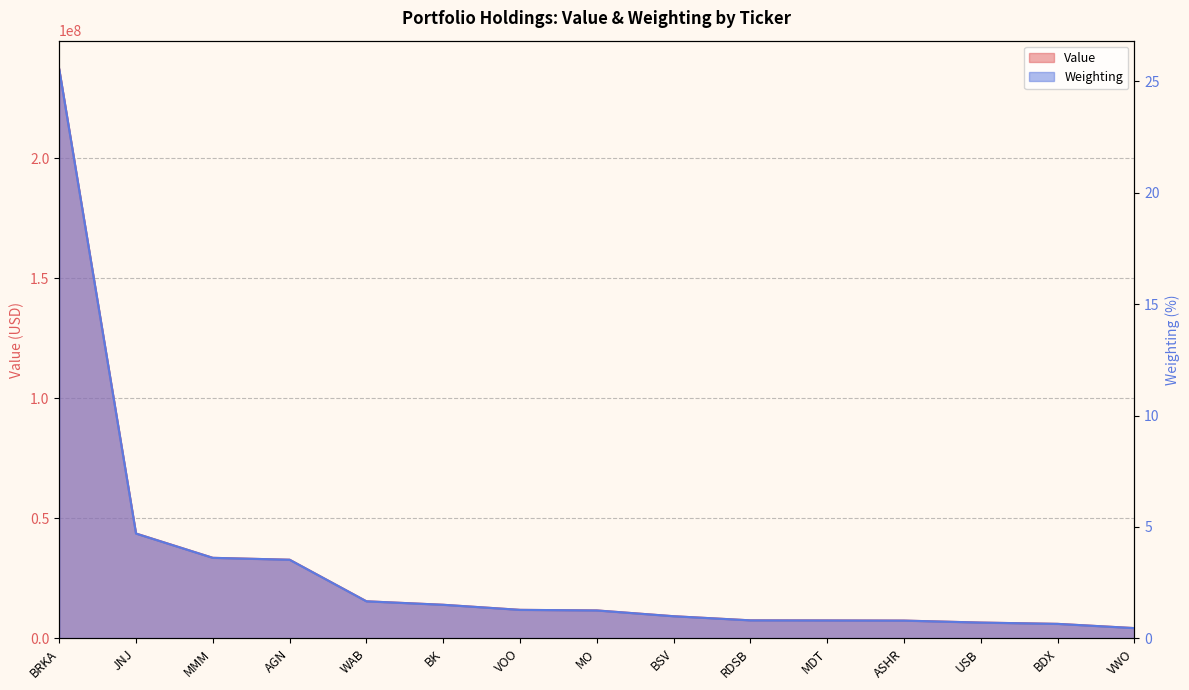

True or false: Value has more than 1 interior local peaks.

False